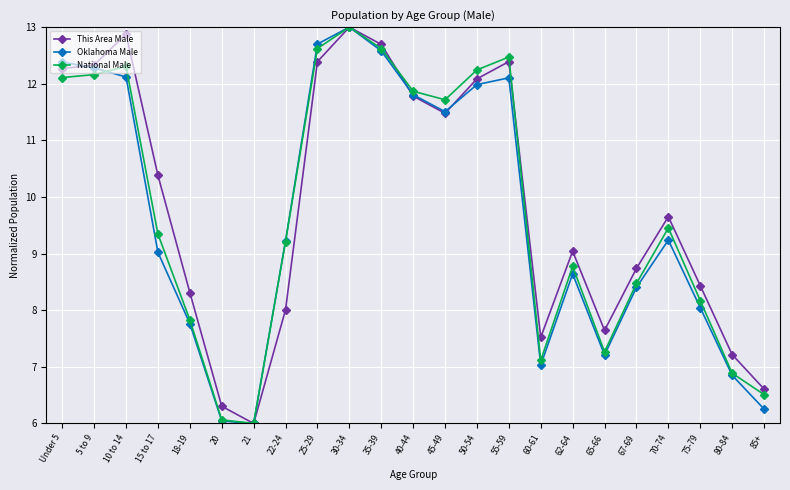

What is the maximum value shown in the chart?

13.0